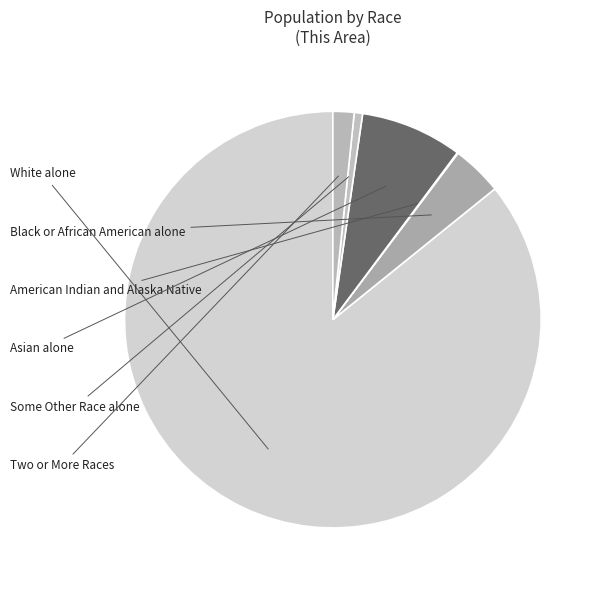

Is the sum of Two or More Races and White alone greater than half?

Yes